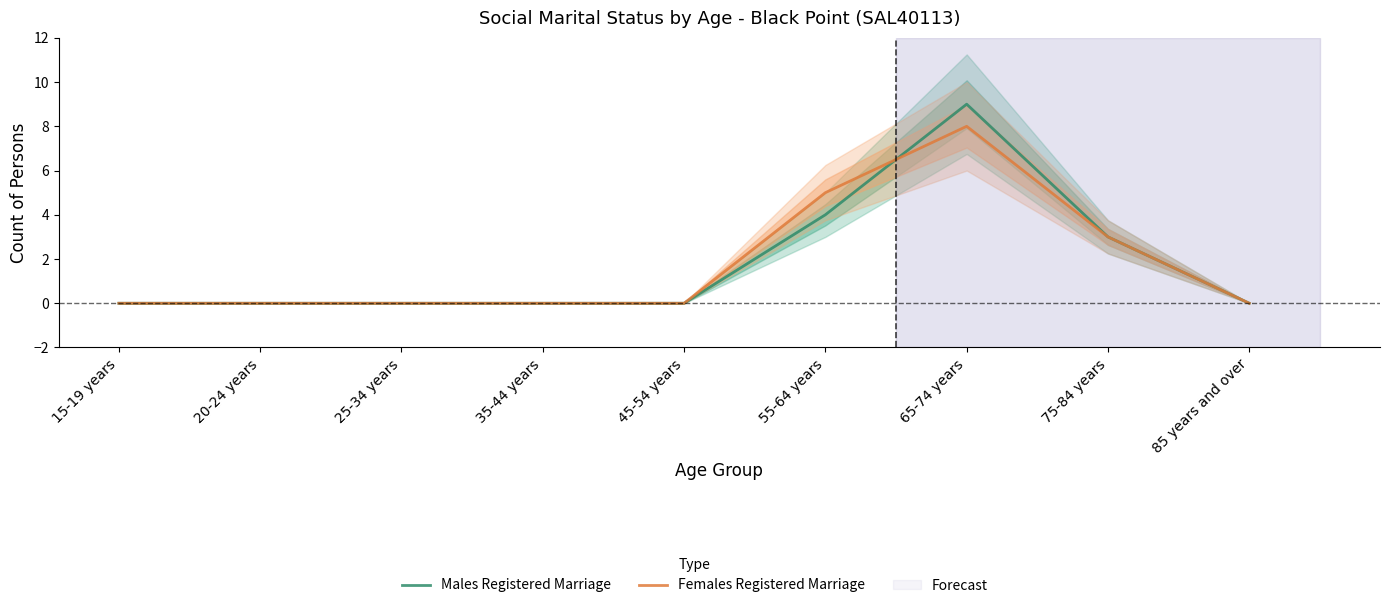

True or false: Males Registered Marriage has a value of 4 at 55-64 years.

True